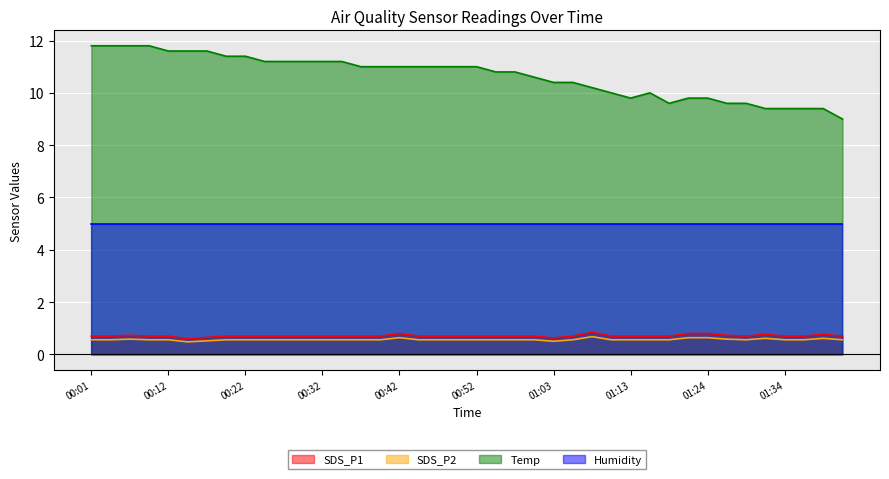

The SDS_P1 series shows 0.4 at 01:29. True or false?

False